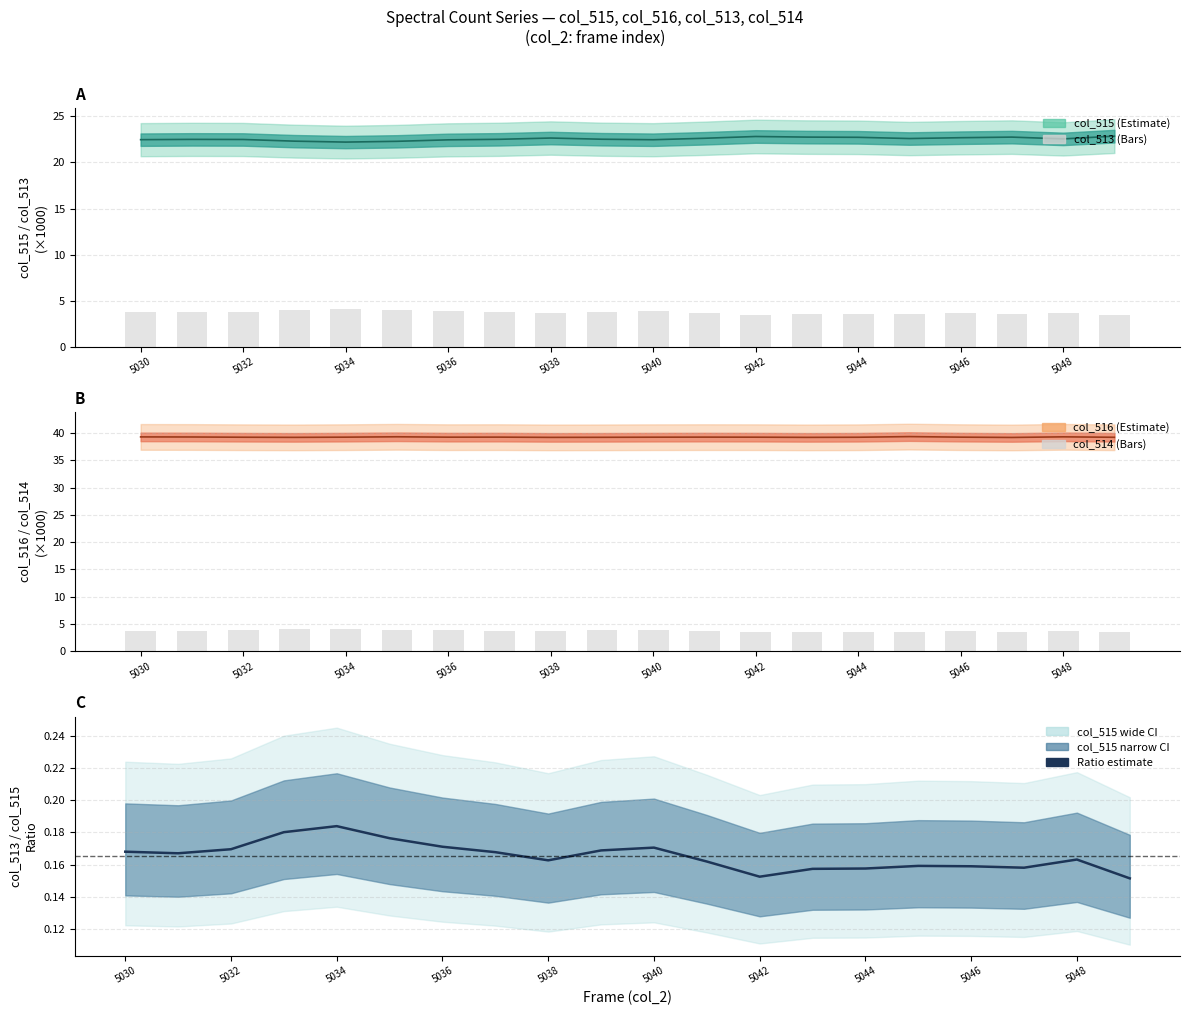

The col_513/col_515 ratio series shows 0.2 at 5040. True or false?

True